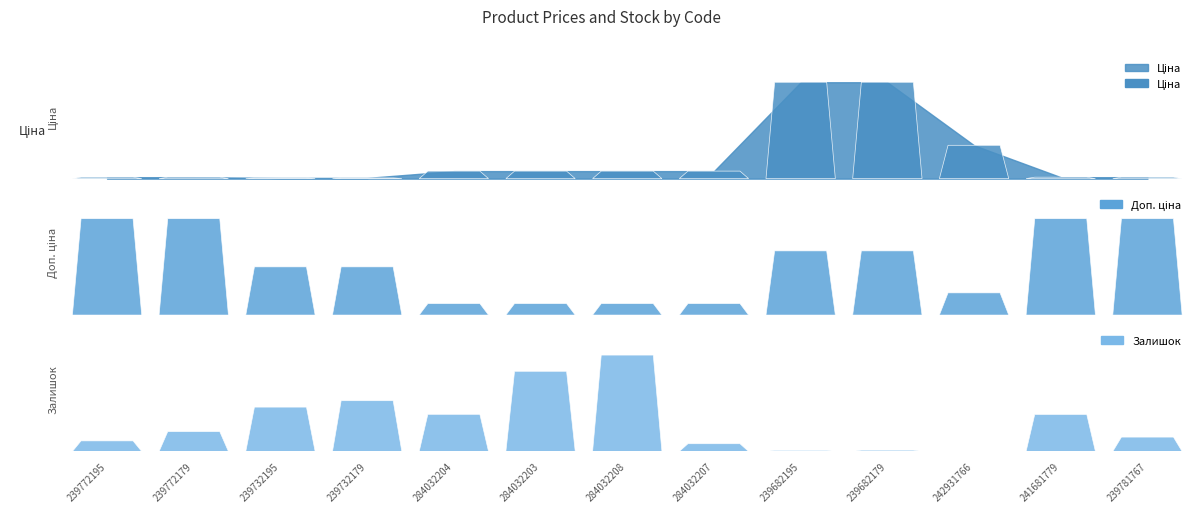

How many series are shown in this chart?

3